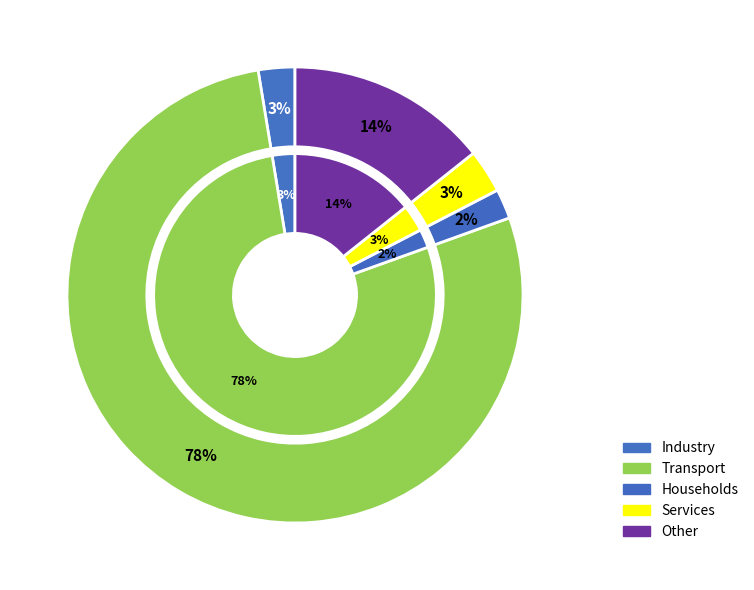

Is it true that Sabrina Sue Loves the Sky is 9% of the pie?

False